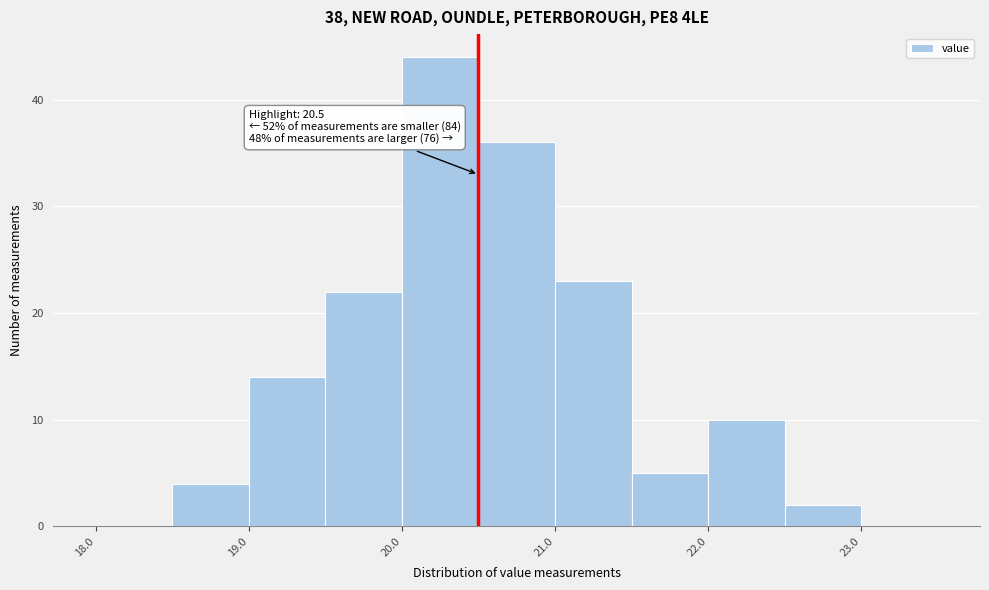

Which range on the x-axis has the tallest bar?

20.0 to 20.5